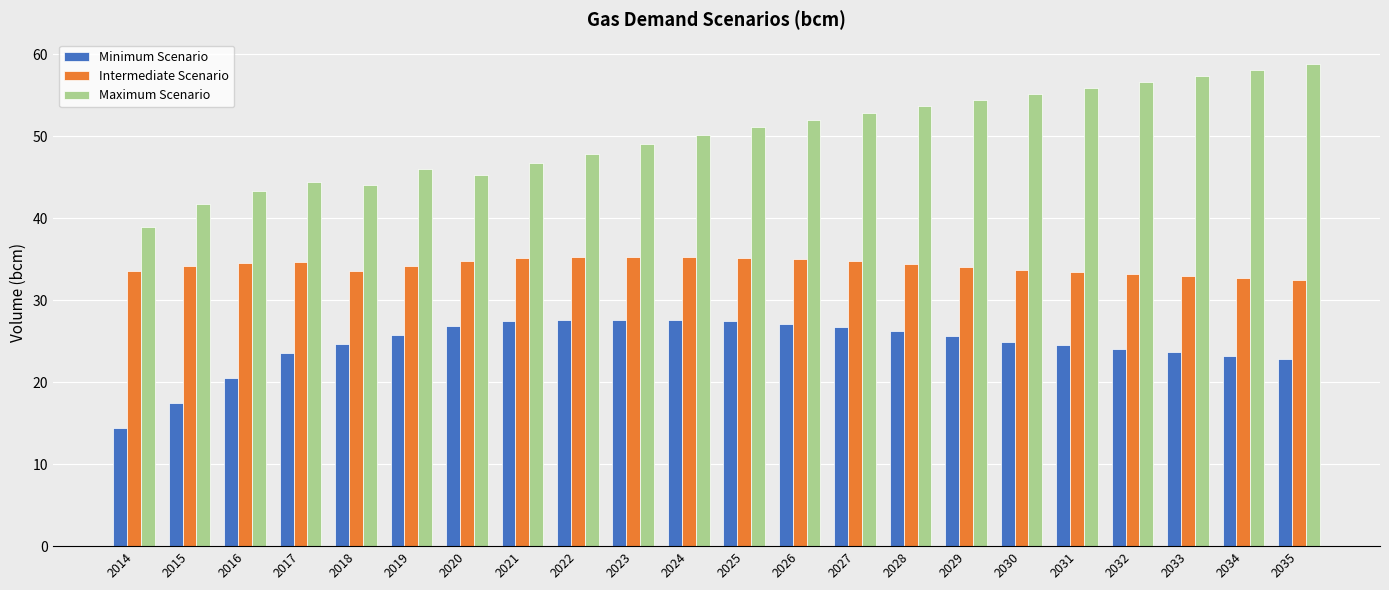

The value of Intermediate Scenario at 2027 is 34.7. True or false?

True